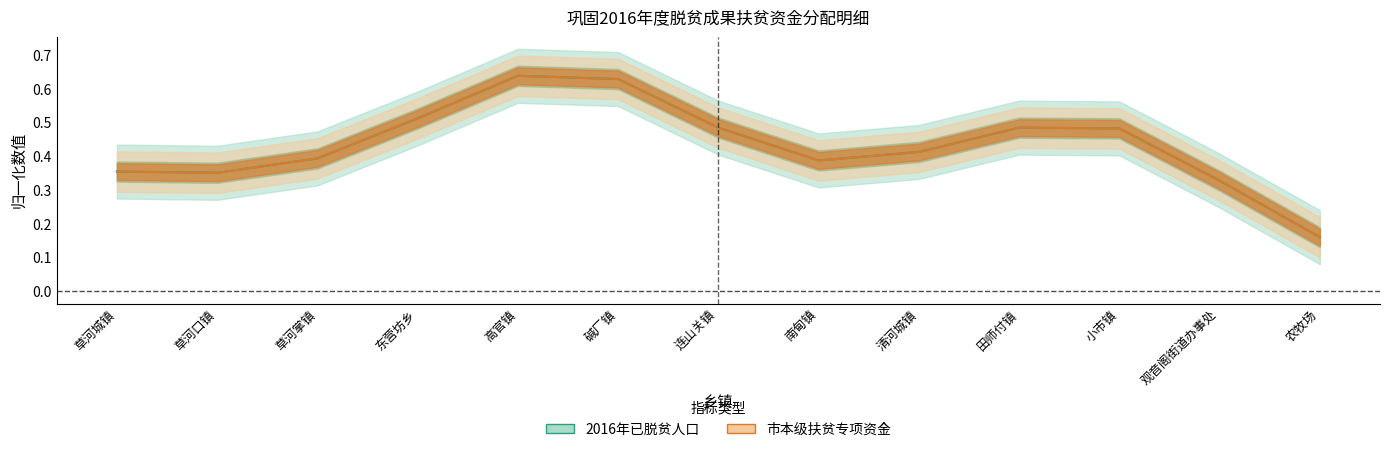

What is the approximate value of 市本级扶贫专项资金 at 小市镇?

0.5